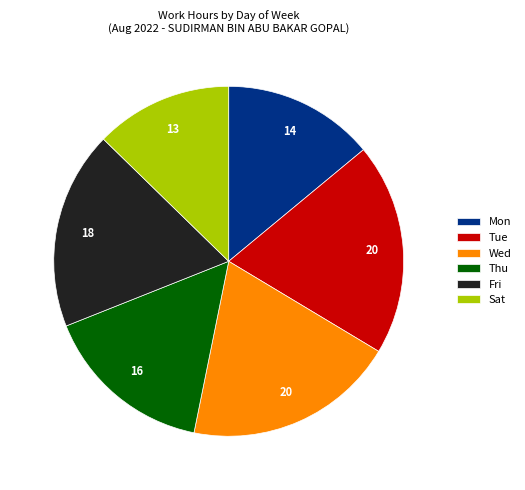

What is the ratio of the value at Thu to the value at Tue?

0.8